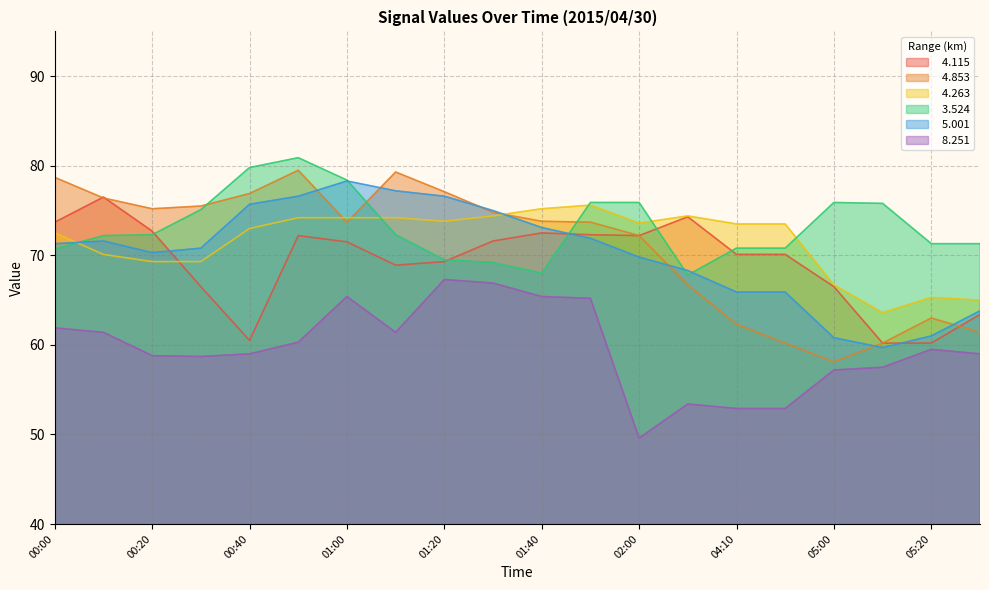

At which label is   4.263 closest to 69?

00:20